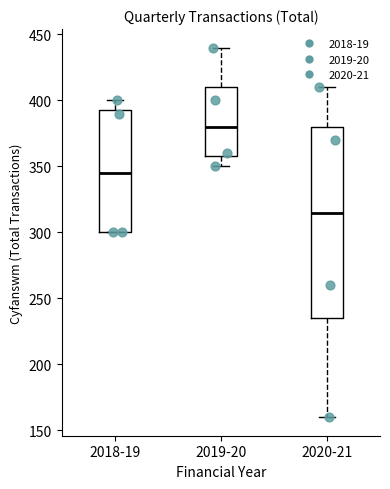

Where is the lower edge of the box for 2019-20 on the y-axis? The values are not printed on the chart, so give them approximately, as read against the axis.

360